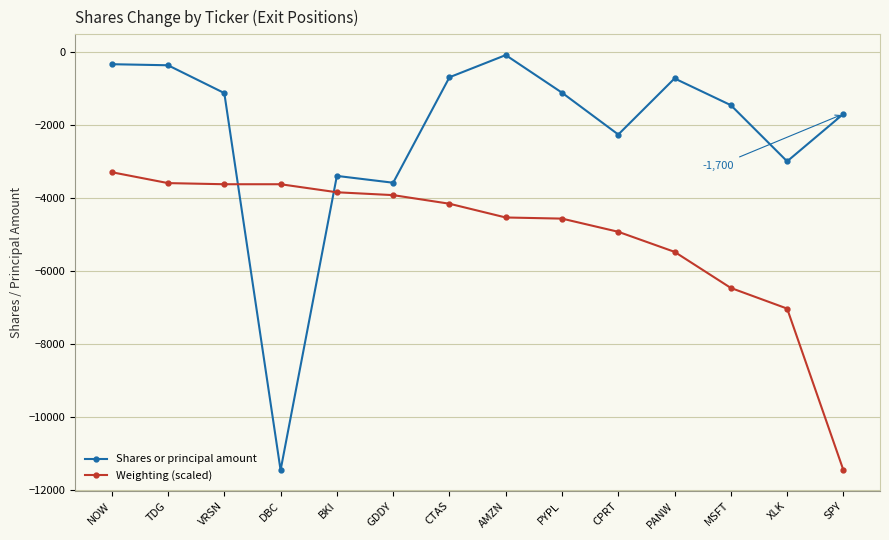

True or false: Shares or principal amount has more than 2 points higher than both neighbors.

True